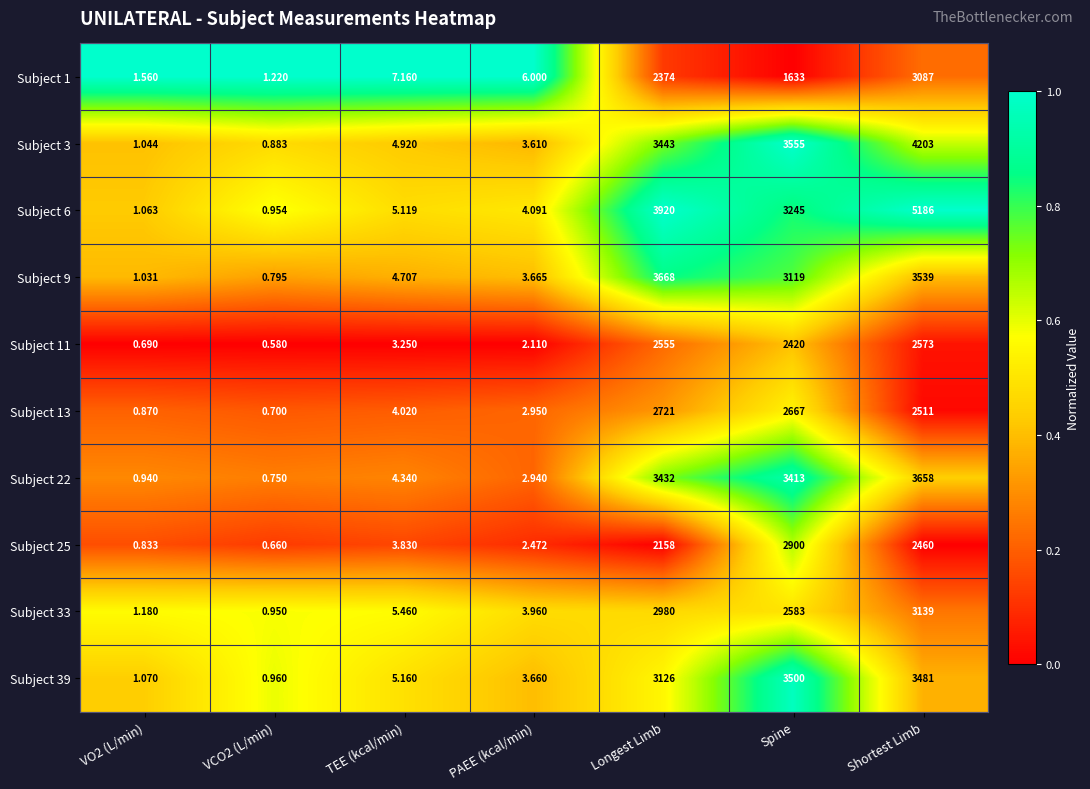

At which category is the sum across all series the highest?

Shortest Limb